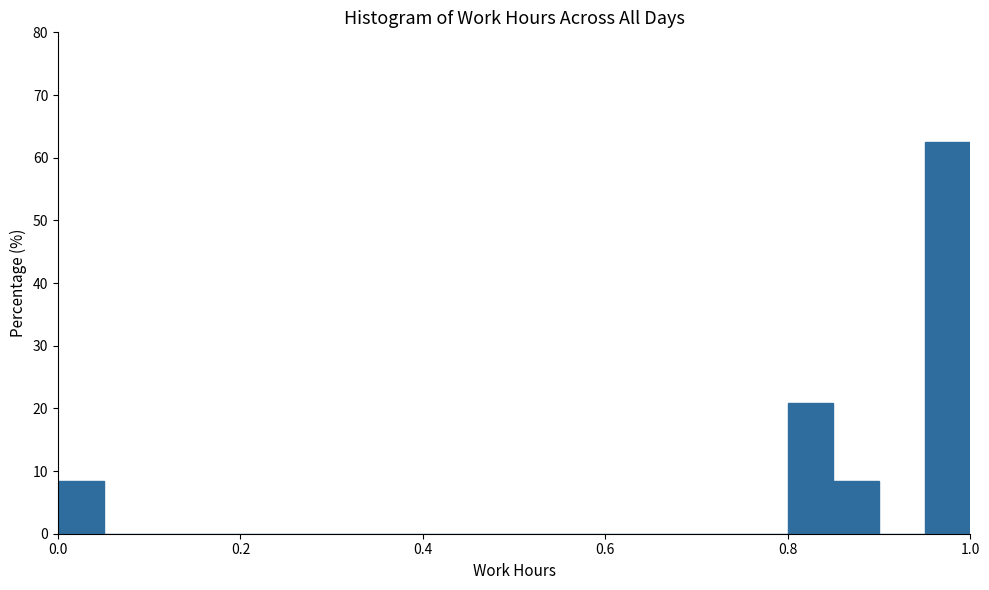

Around what value on the x-axis is the tallest bar? Give the approximate position of its centre, as read against the axis.

0.98